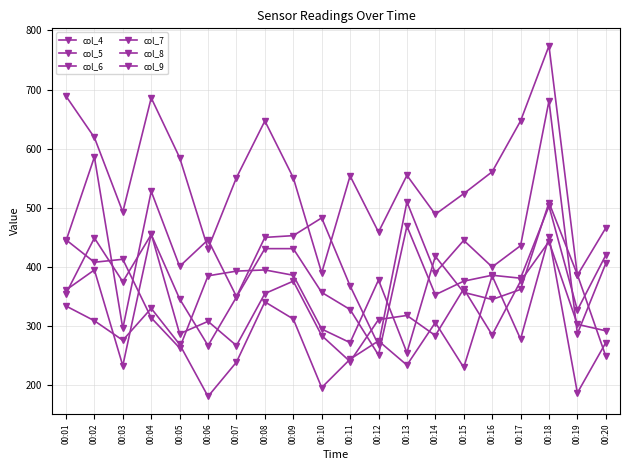

After their last crossing, which series has the higher values: col_8 or col_7?

col_8